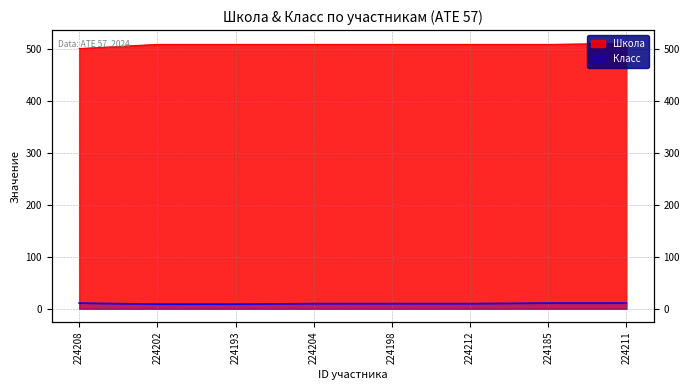

True or false: Класс and Школа cross at least once.

False